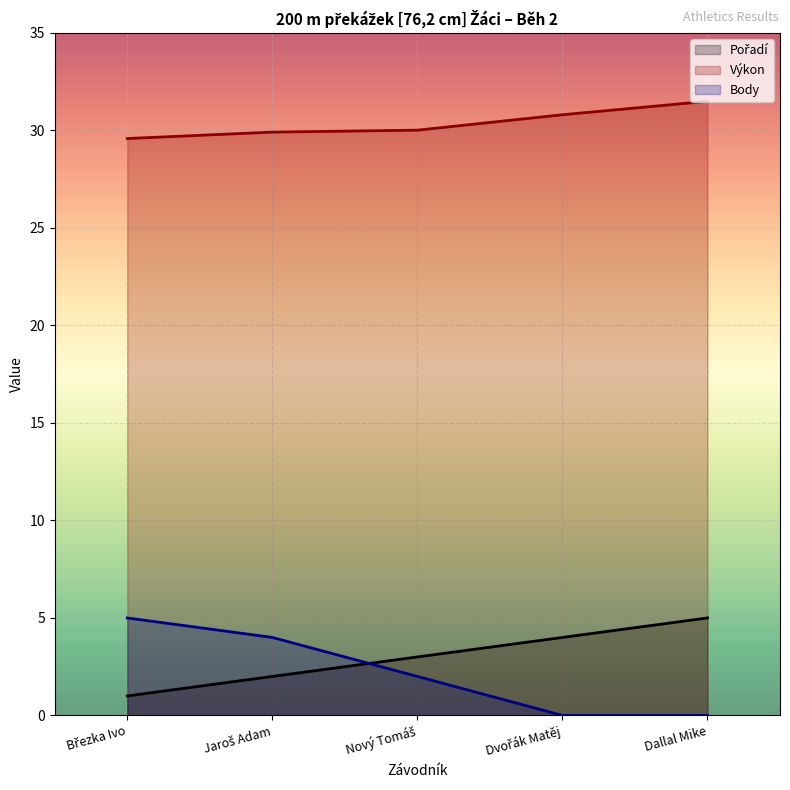

Does the chart display data point markers on the line(s)?

No